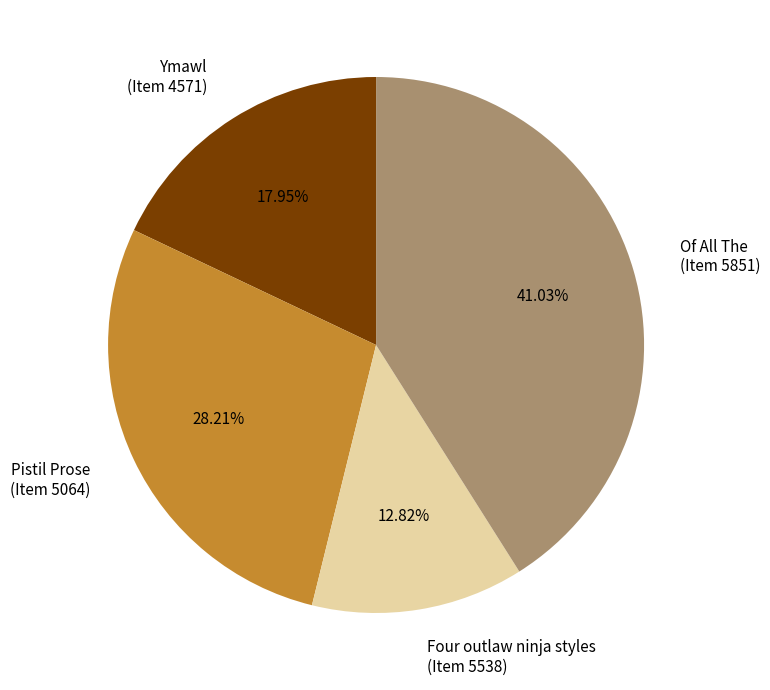

What is the ratio of the value at Ymawl (Item 4571) to the value at Pistil Prose (Item 5064)?

0.6